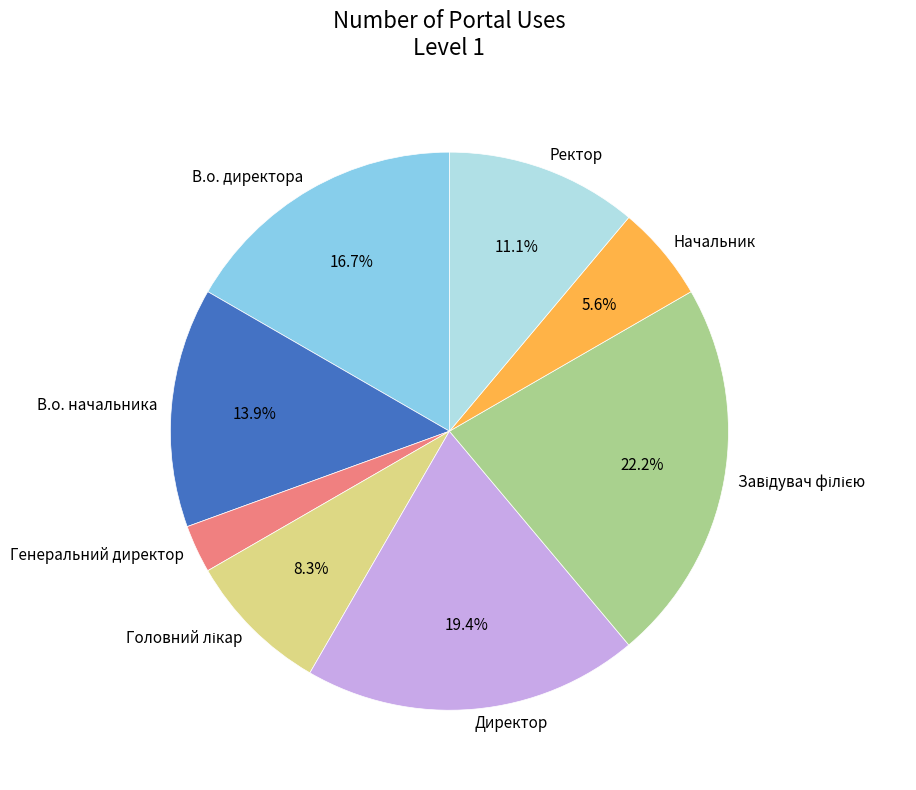

Which slice is the smallest?

Генеральний директор